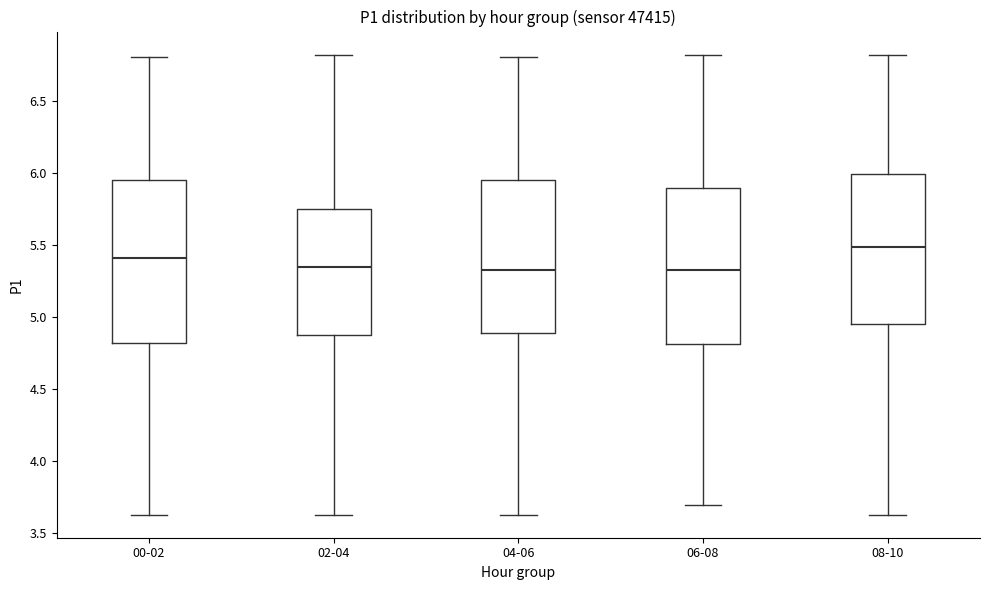

Reading left to right, transcribe this box plot: for each box, give where its median line is, the range the box spans, and where its two whiskers end, as read against the y-axis. The values are not printed on the chart, so give them approximately, as read against the axis.

00-02: median 5.40, box 4.80 to 5.95, whiskers 3.65 to 6.80
02-04: median 5.35, box 4.90 to 5.75, whiskers 3.65 to 6.80
04-06: median 5.35, box 4.90 to 5.95, whiskers 3.65 to 6.80
06-08: median 5.35, box 4.80 to 5.90, whiskers 3.70 to 6.80
08-10: median 5.50, box 4.95 to 6.00, whiskers 3.65 to 6.80